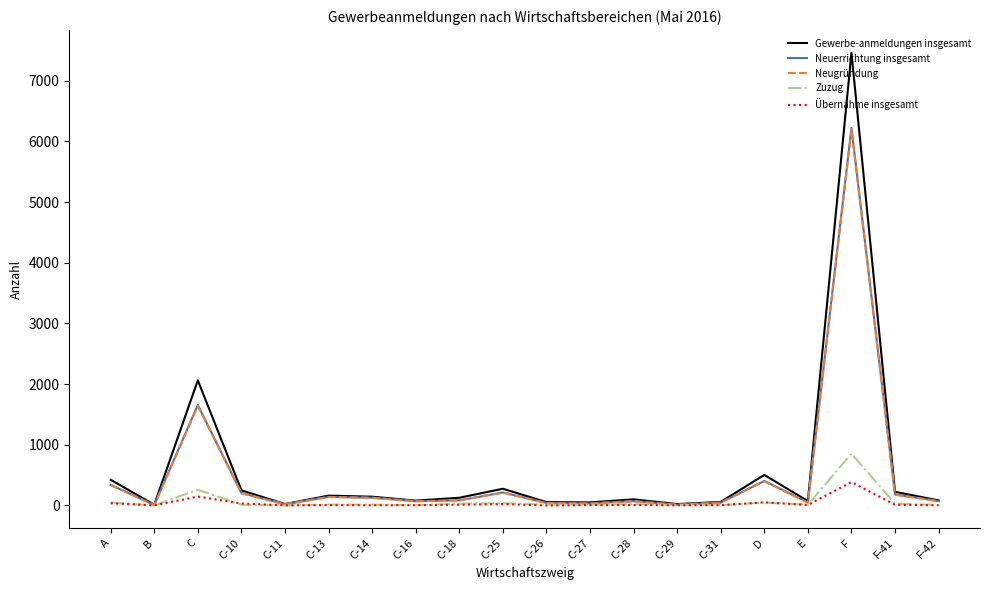

At how many categories does at least one series exceed 6301?

1